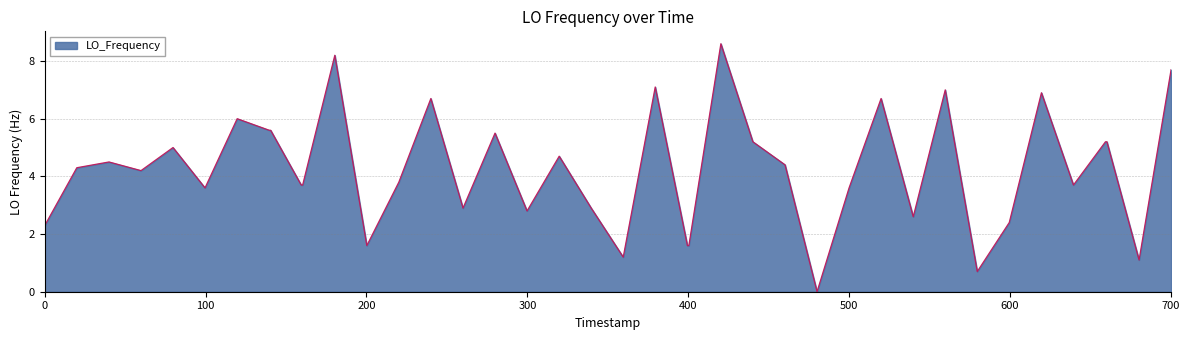

What is the difference between the maximum and minimum values?

8.6